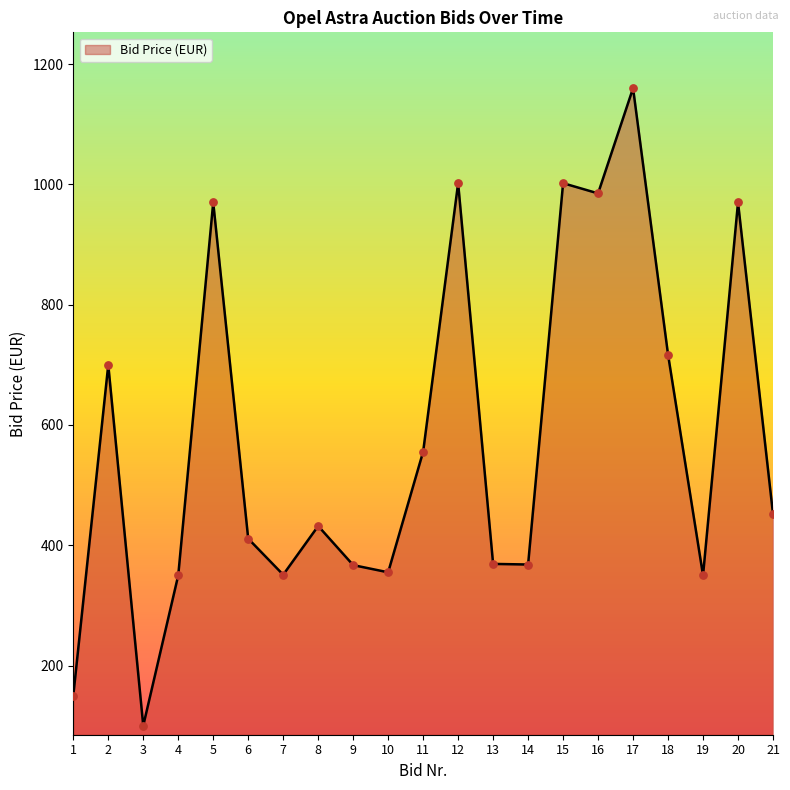

Which has a higher value, 18 or 15?

15